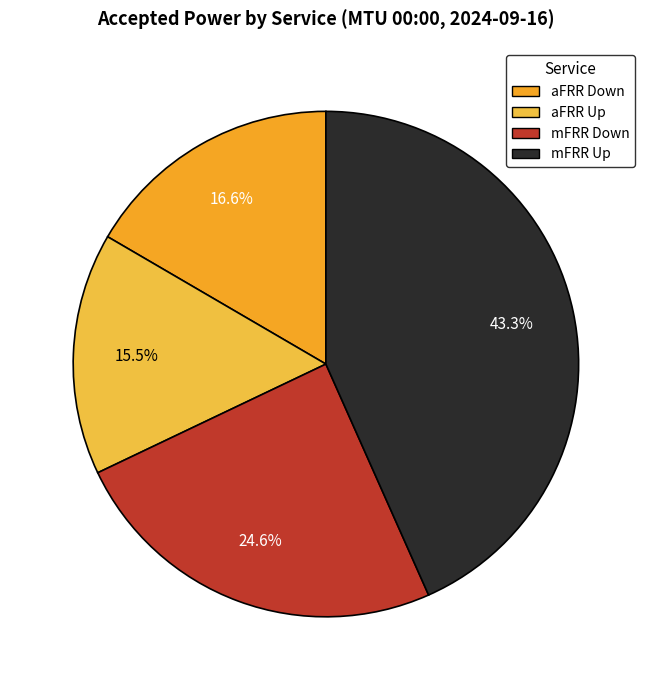

Which category has the smallest portion of the pie?

aFRR Up